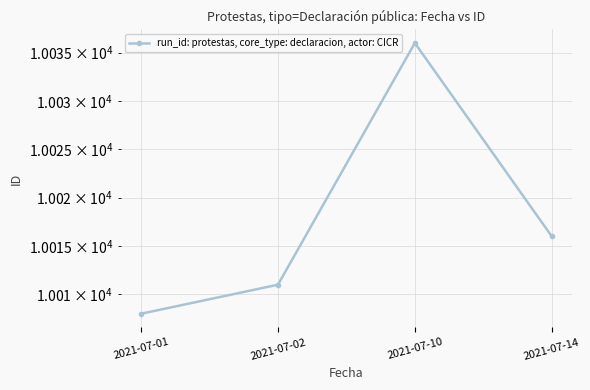

Rank the categories by value from highest to lowest.

2021-07-10, 2021-07-14, 2021-07-02, 2021-07-01